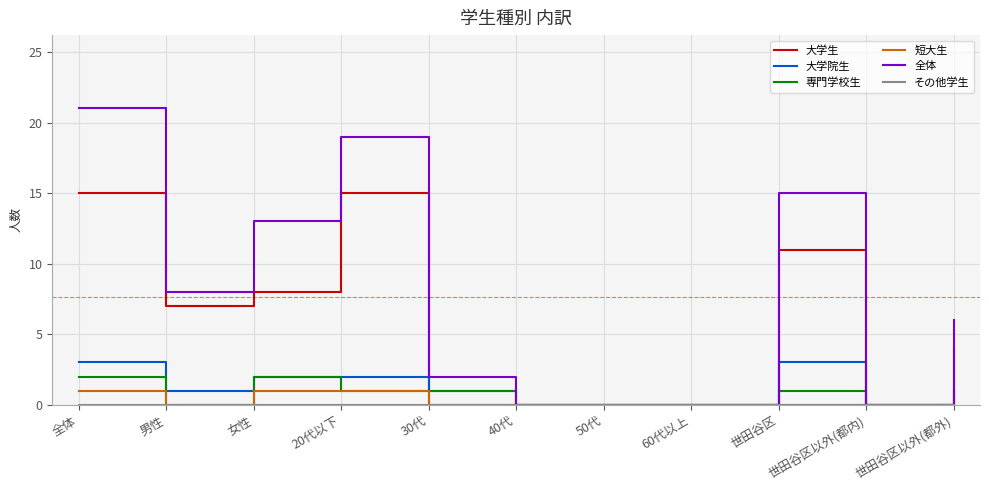

True or false: 大学院生 has a value of -2 at 40代.

False